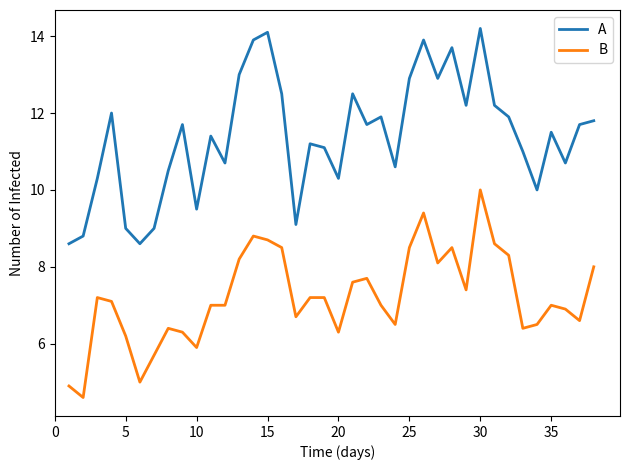

What is the highest value of the A series?

14.2